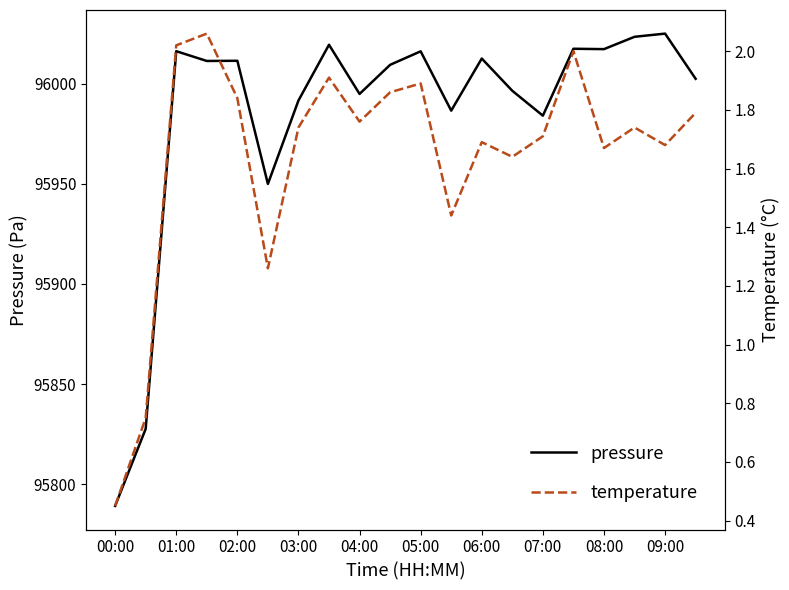

What is the difference between the second highest and minimum values in the temperature series?

1.6